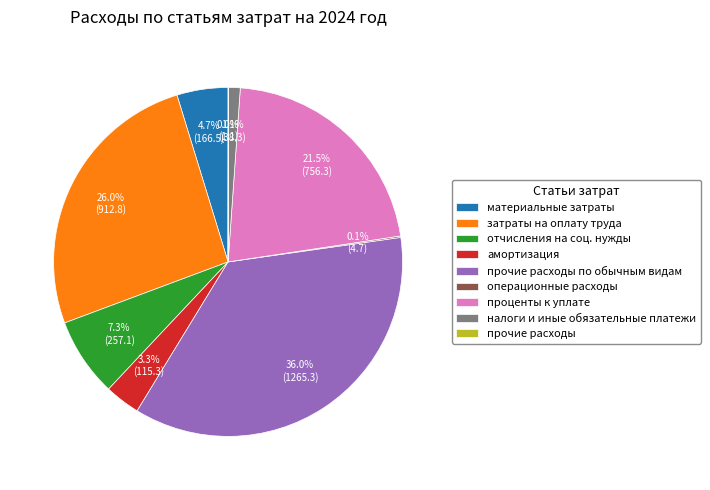

Approximately how many times larger is the value at отчисления на соц. нужды compared to затраты на оплату труда?

0.3